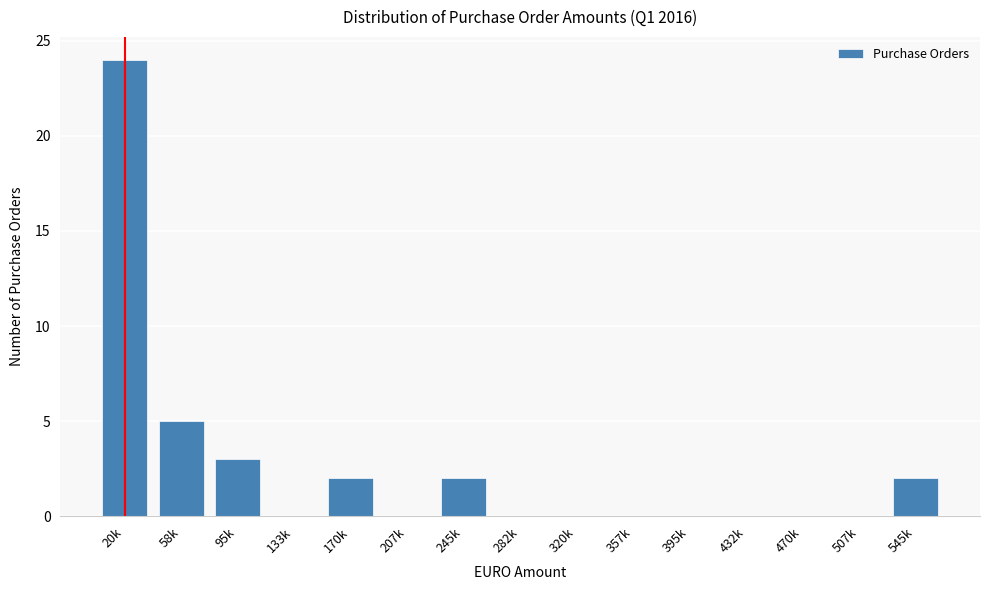

Reading left to right, what are all the values shown in this chart?

20k=24	58k=5	95k=3	133k=0	170k=2	207k=0	245k=2	282k=0	320k=0	357k=0	395k=0	432k=0	470k=0	507k=0	545k=2